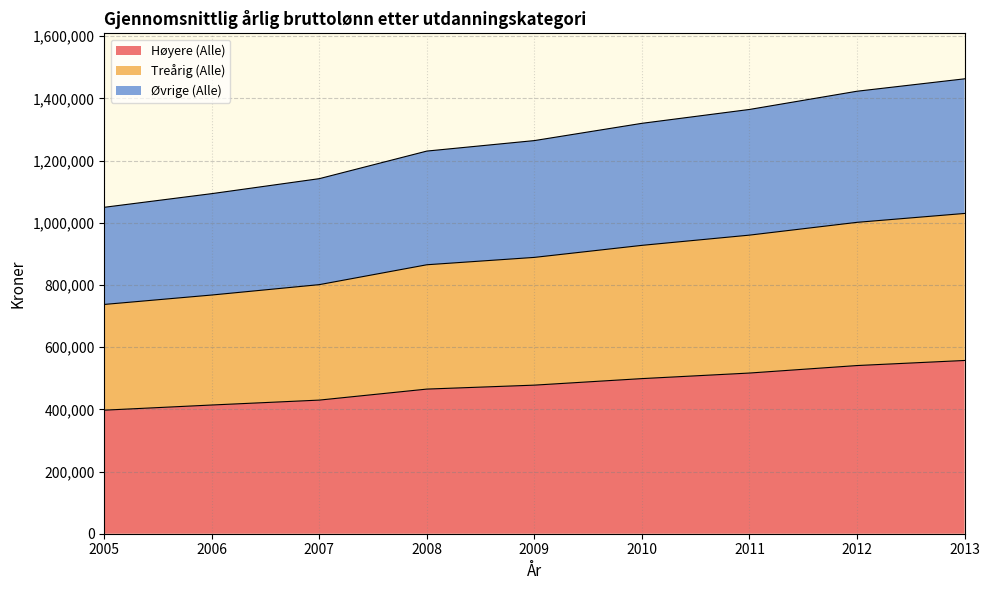

True or false: Treårig (Alle) and Øvrige (Alle) cross at least once.

False